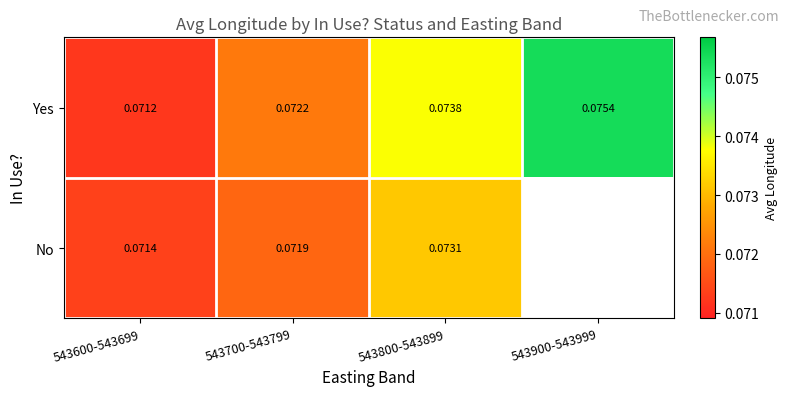

Count the number of data series in this chart.

2